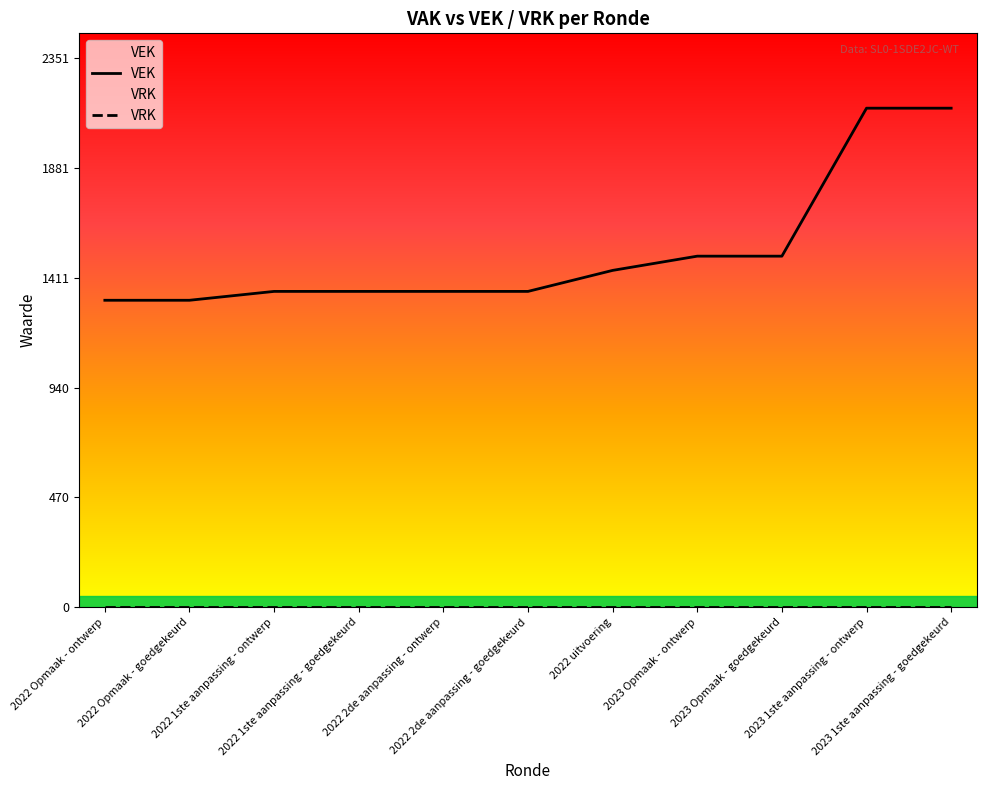

What is the difference between the highest and lowest values at 2022 2de aanpassing - ontwerp?

1353